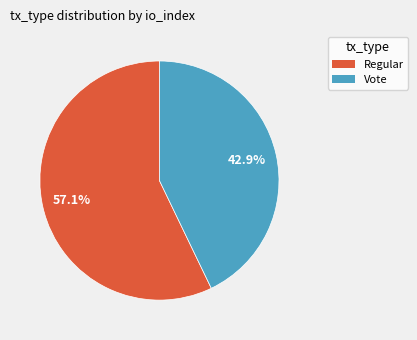

To the nearest percent, what is the difference between the Regular and Vote slice percentages?

14%